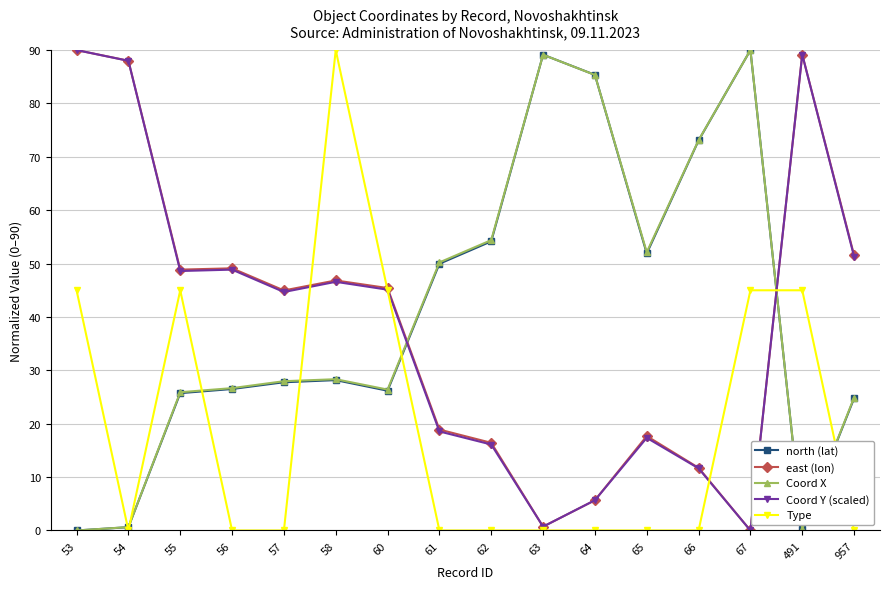

What is the difference between the highest and lowest values at 56?

49.1